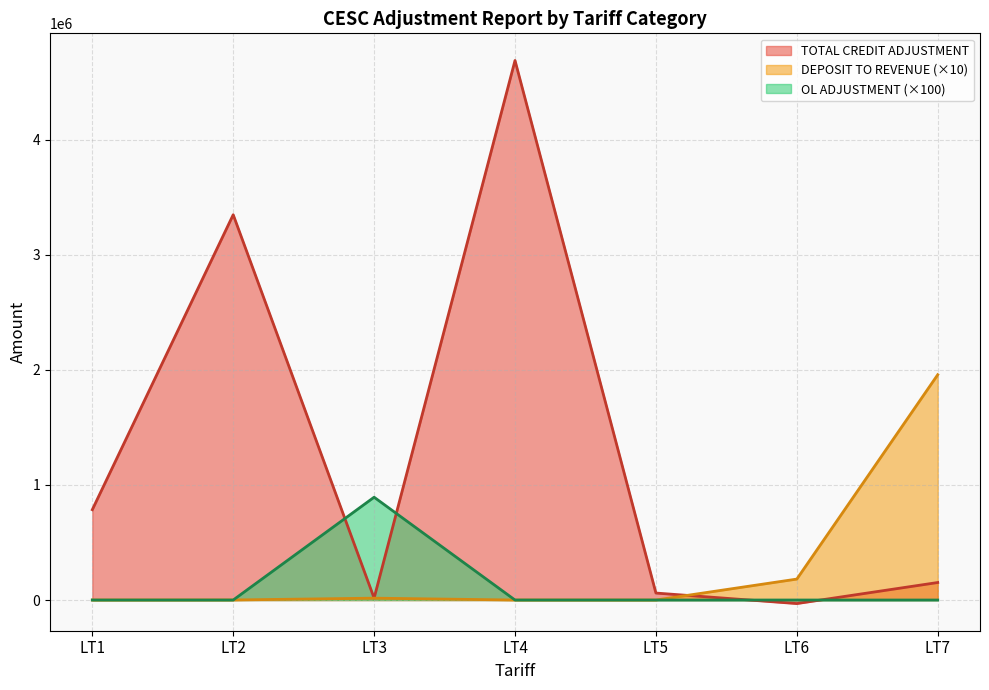

Where is DEPOSIT TO REVENUE nearest to the value 979075?

LT6